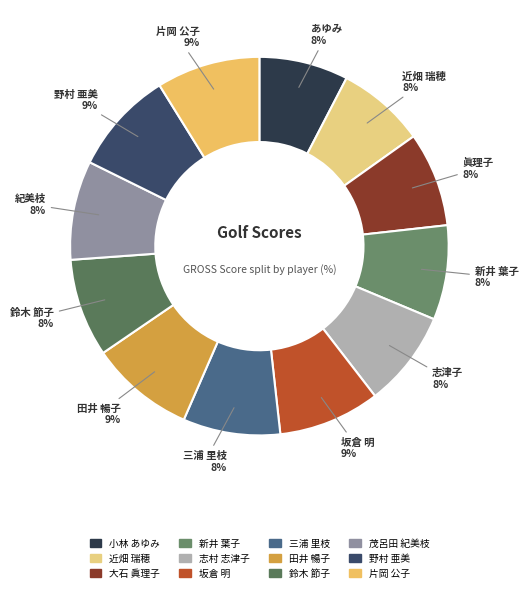

Count the number of slices in the pie.

12